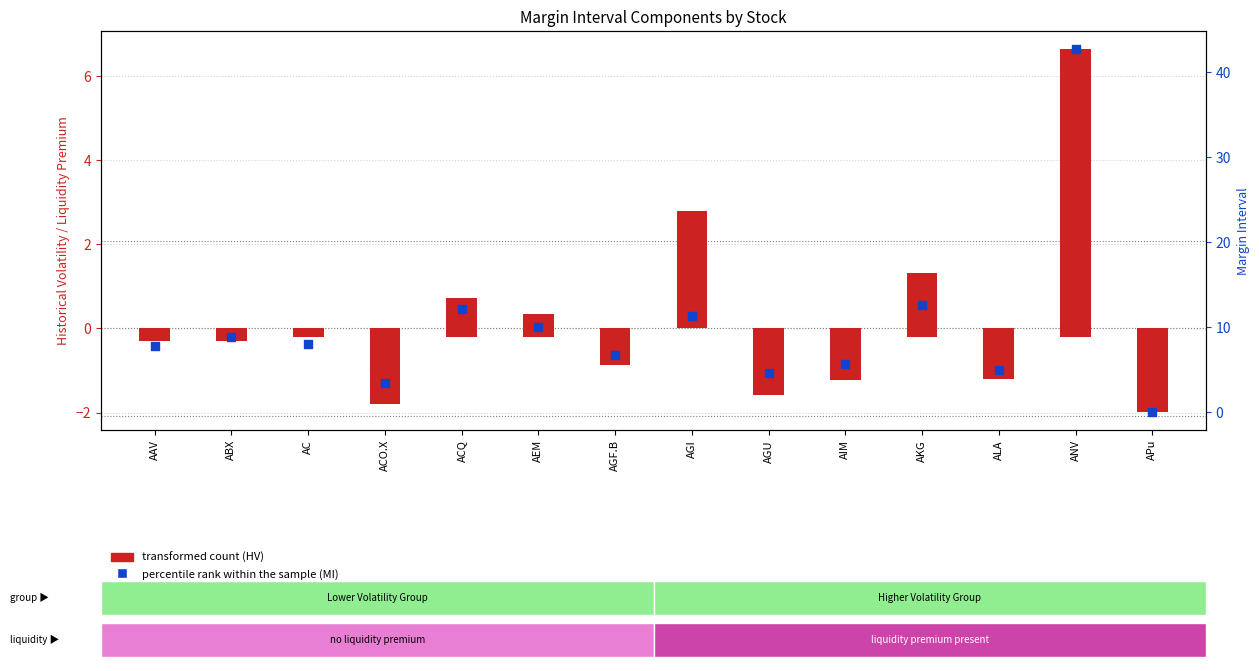

Which series has the largest total across all categories?

percentile rank (MI)